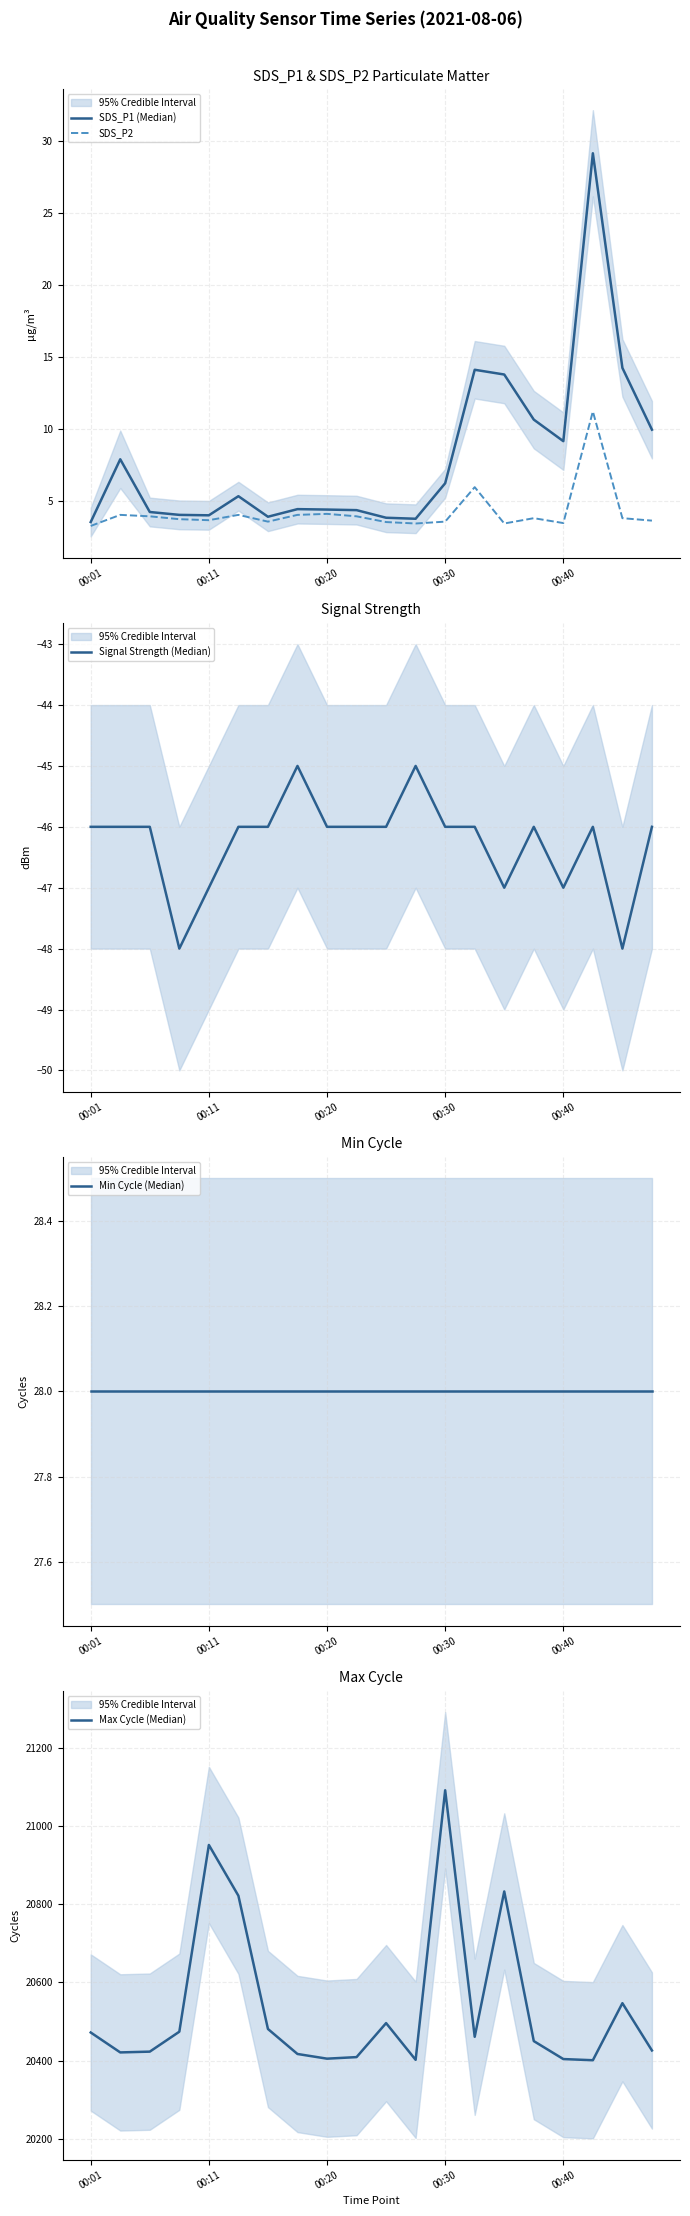

What is the sum of the Signal Strength (Median) values at 18 and 19?

-94.0